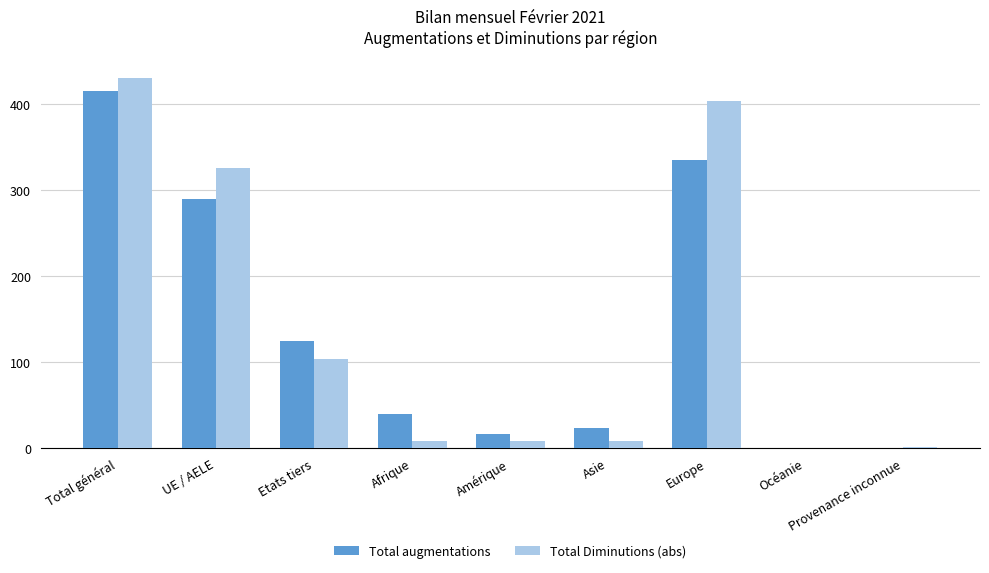

At which category is the sum across all series the highest?

Total général